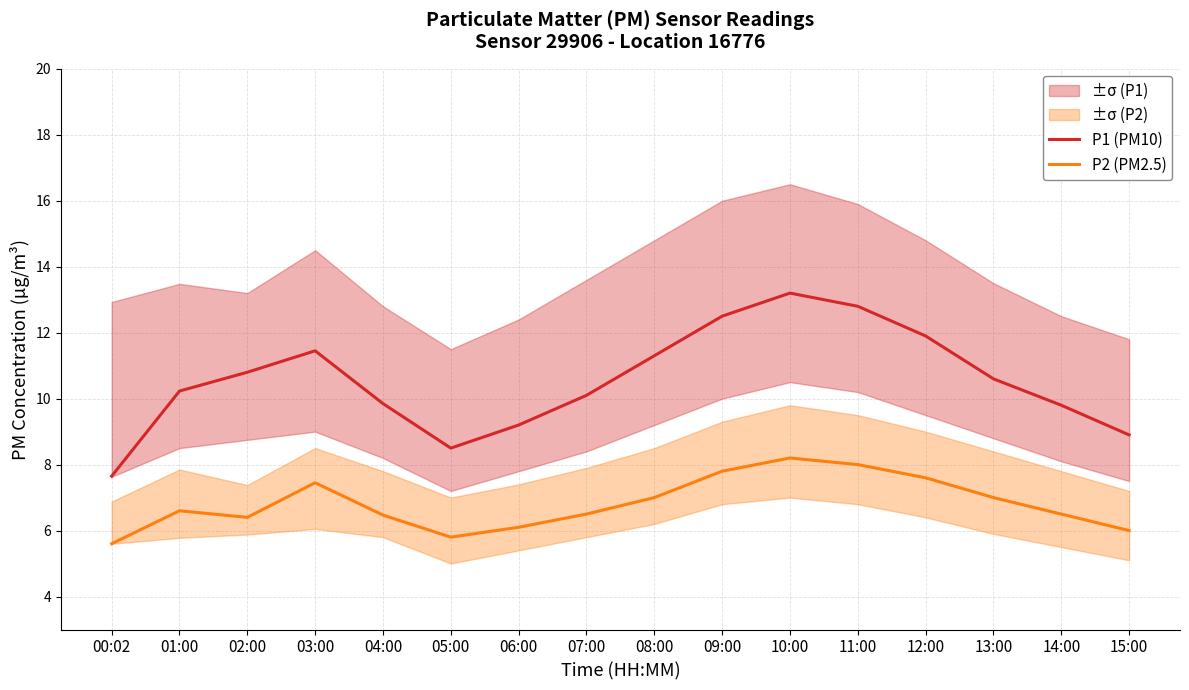

Rank the series by their maximum value, from highest to lowest.

P1 (PM10), P2 (PM2.5)